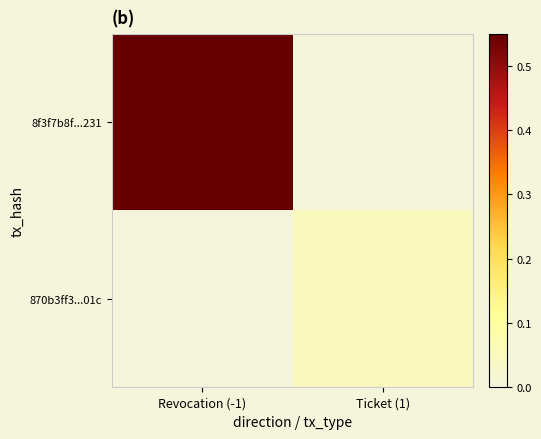

Which series has the largest total across all categories?

8f3f7b8f...231